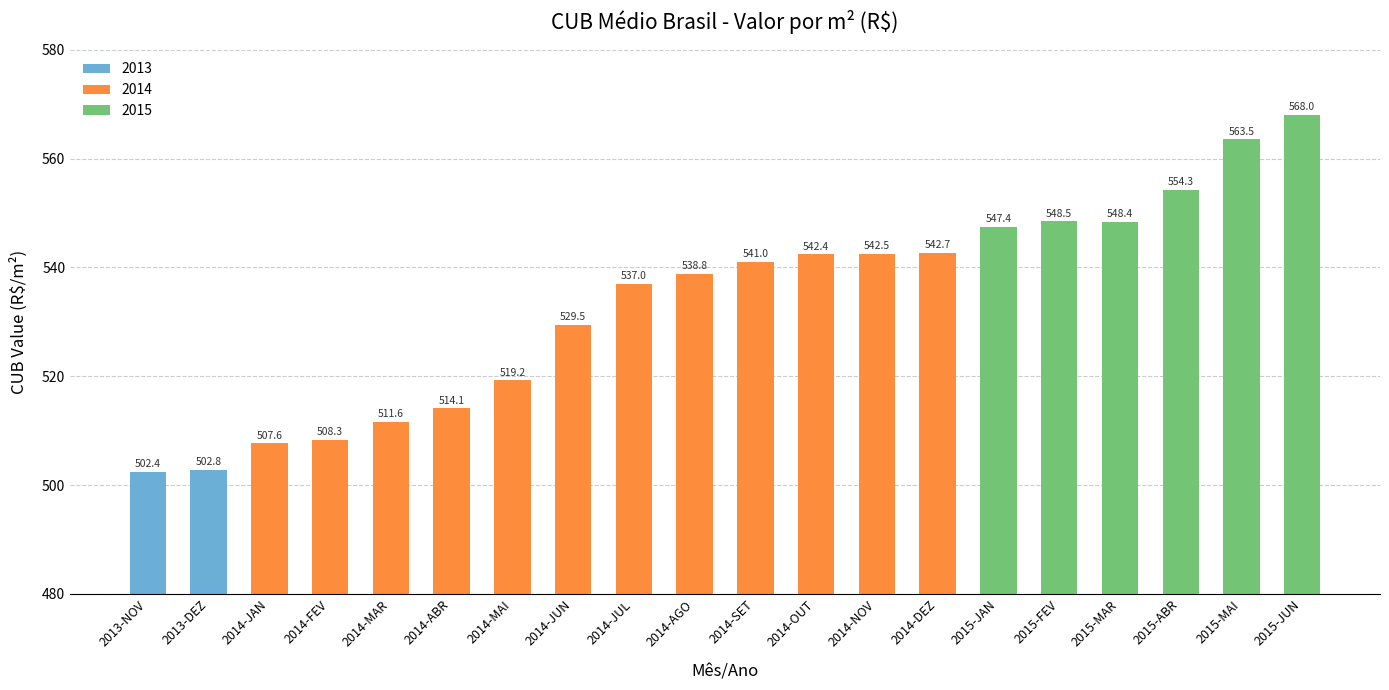

The chart shows a value of 161.7 at 2014-DEZ. True or false?

False